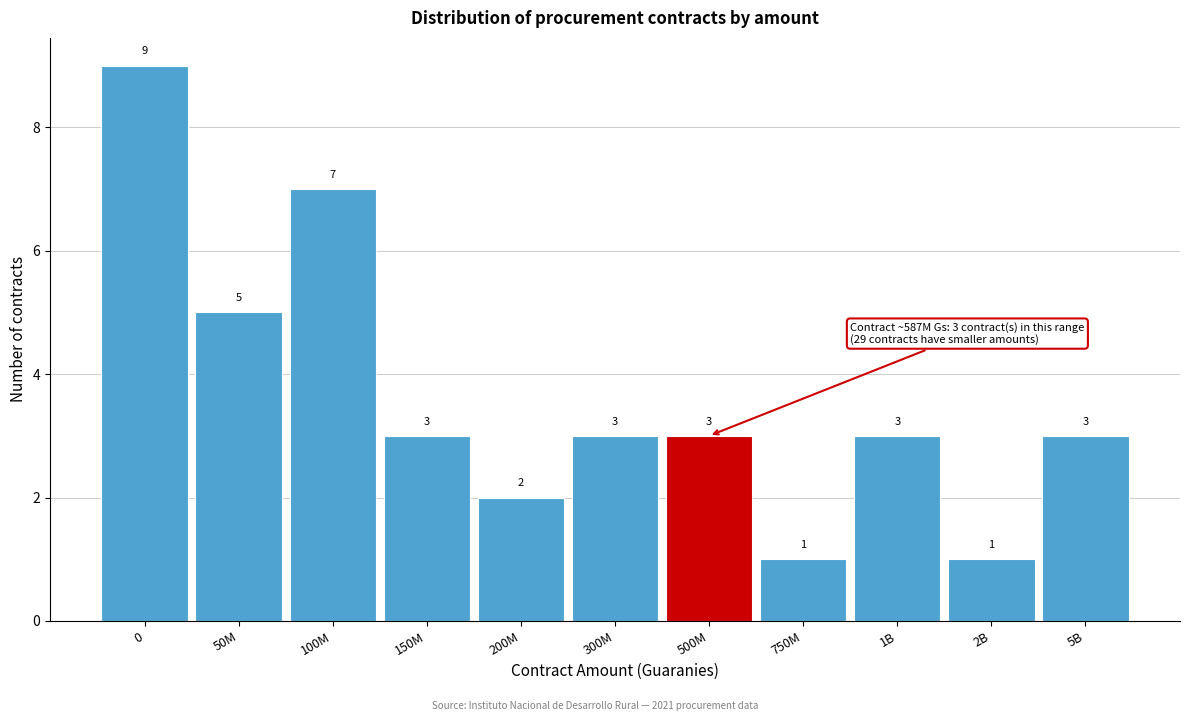

Reading left to right, list all the values displayed in this chart.

0=9	50M=5	100M=7	150M=3	200M=2	300M=3	500M=3	750M=1	1B=3	2B=1	5B=3